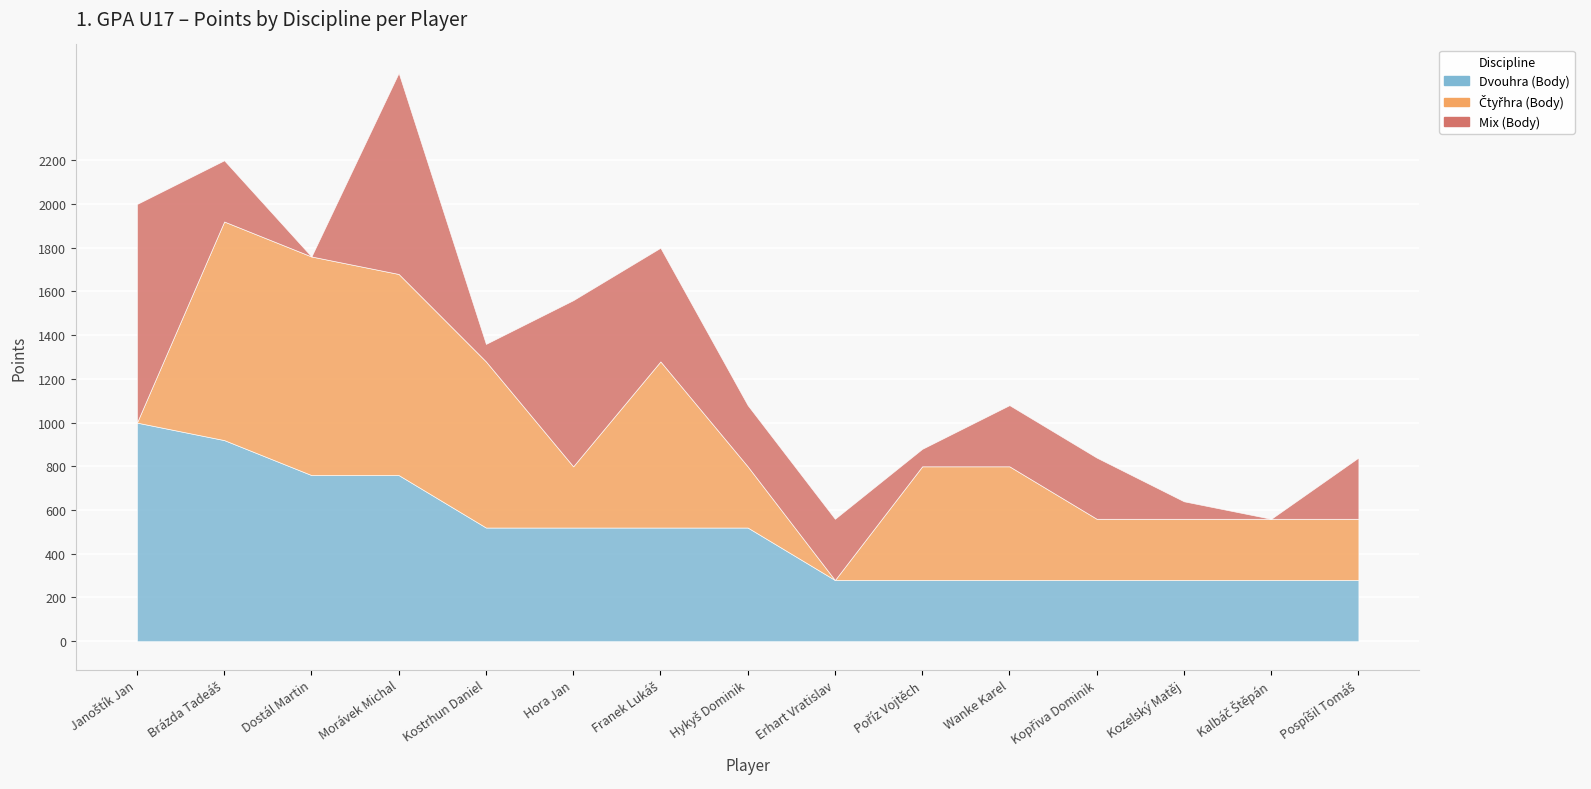

True or false: Mix (Body) has a value of -317 at Kalbáč Štěpán.

False